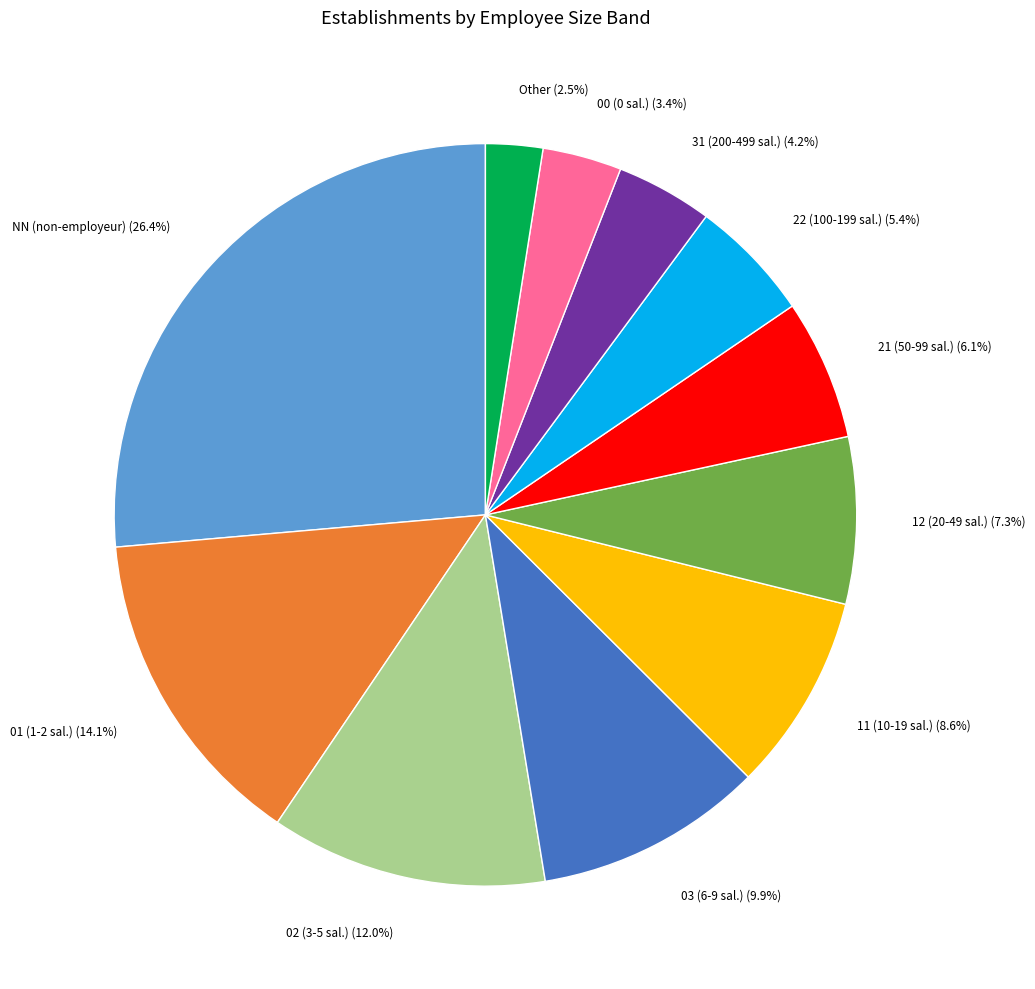

Does any single category account for the majority?

No